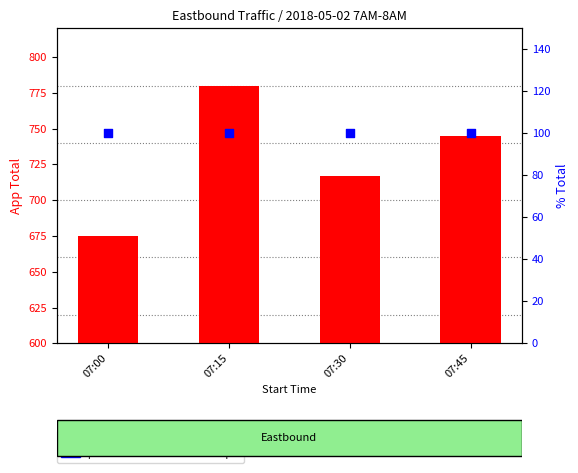

Which series reaches the maximum Y coordinate?

transformed count